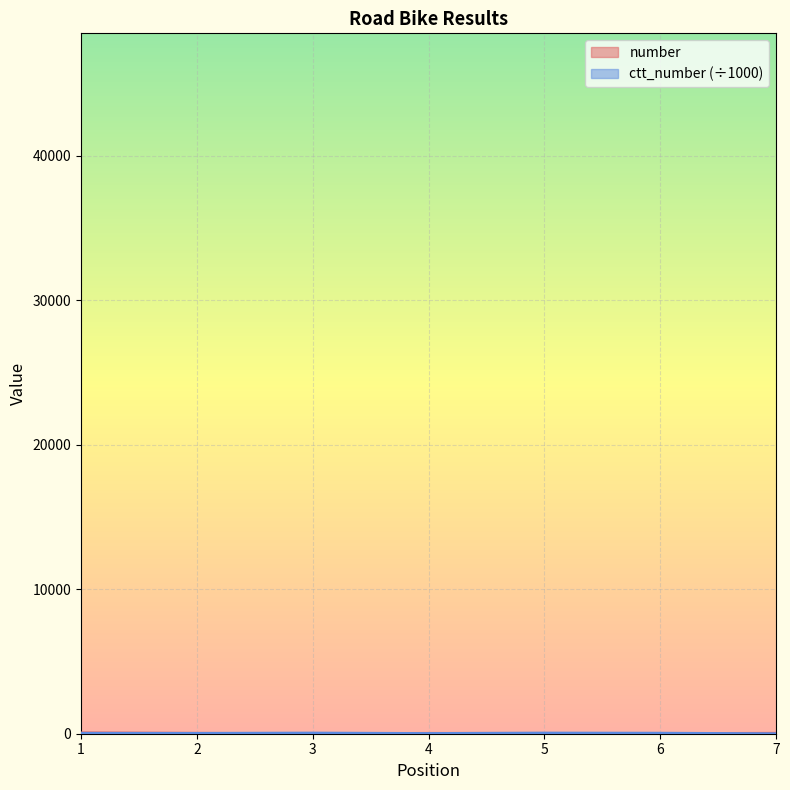

At which label is number closest to 30?

2